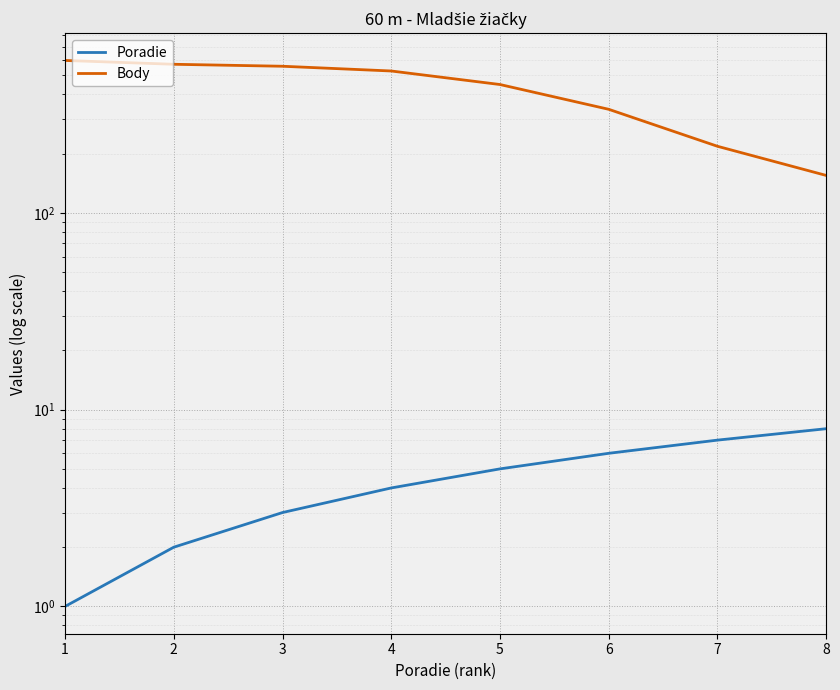

List the series in order of their overall mean, lowest first.

Poradie, Body